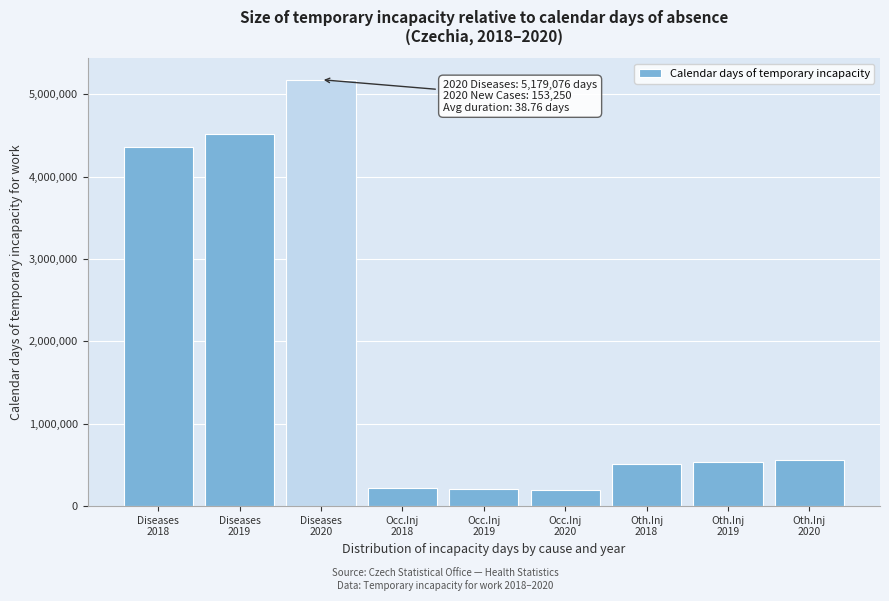

What is the average value?

1810321